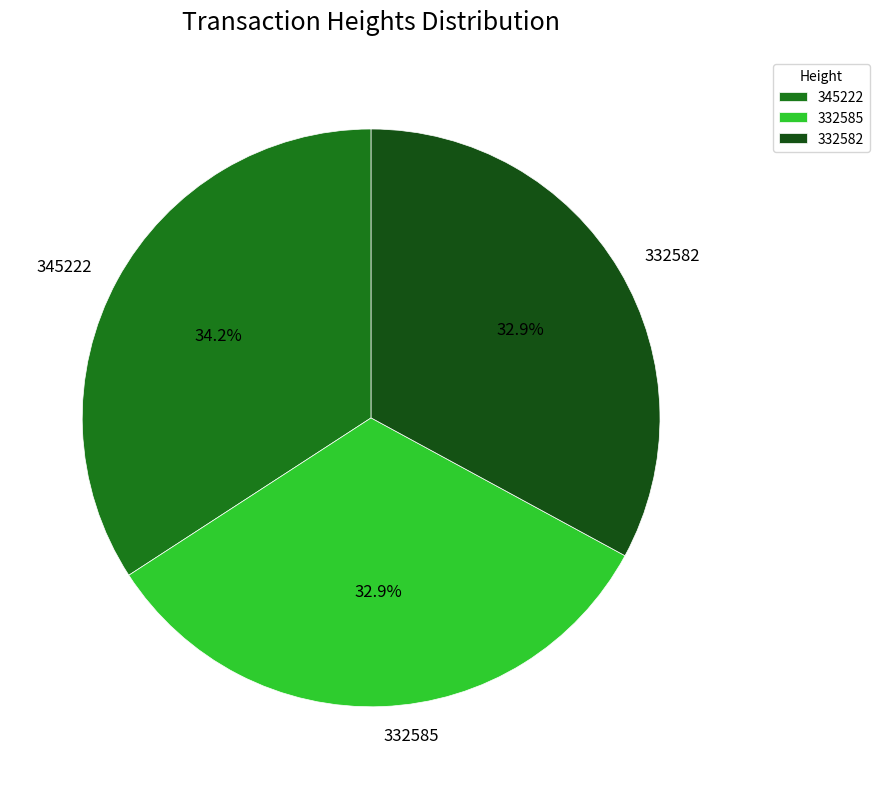

The 345222 slice represents 34% of the pie. True or false?

True